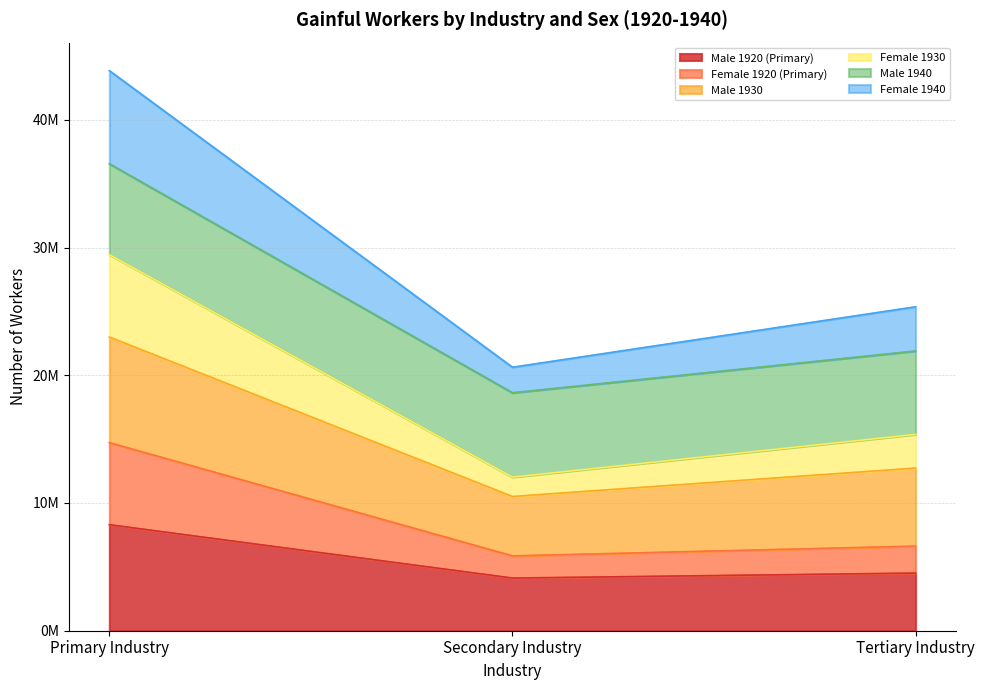

What position from the left is Tertiary Industry?

3